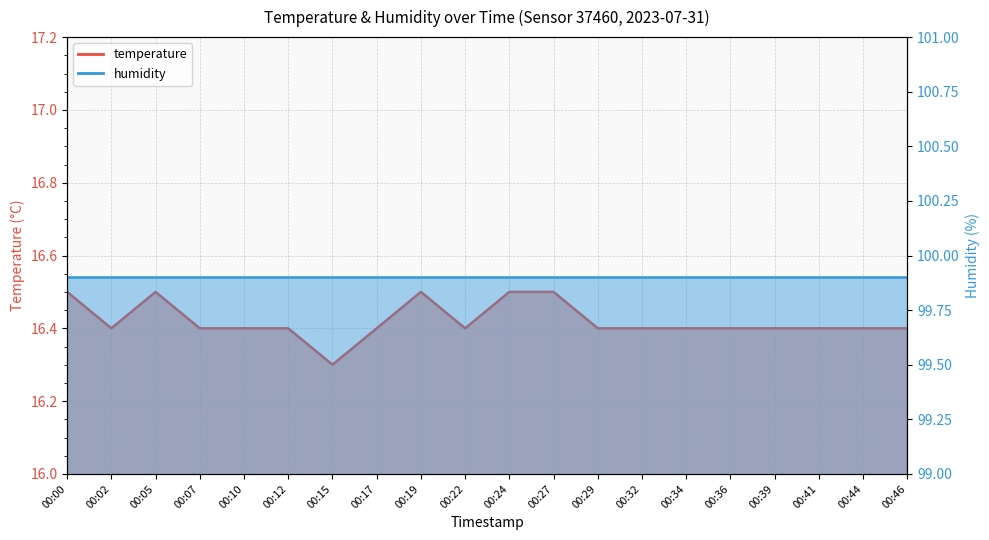

What value does the data have at 00:46?

16.4